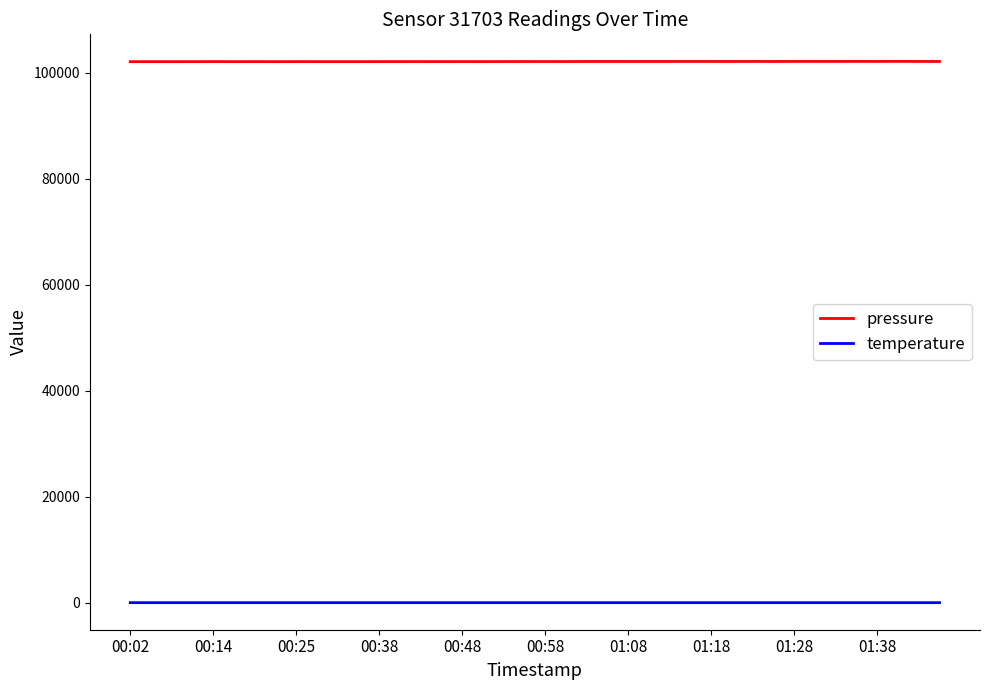

Which series has the largest range (max minus min)?

pressure